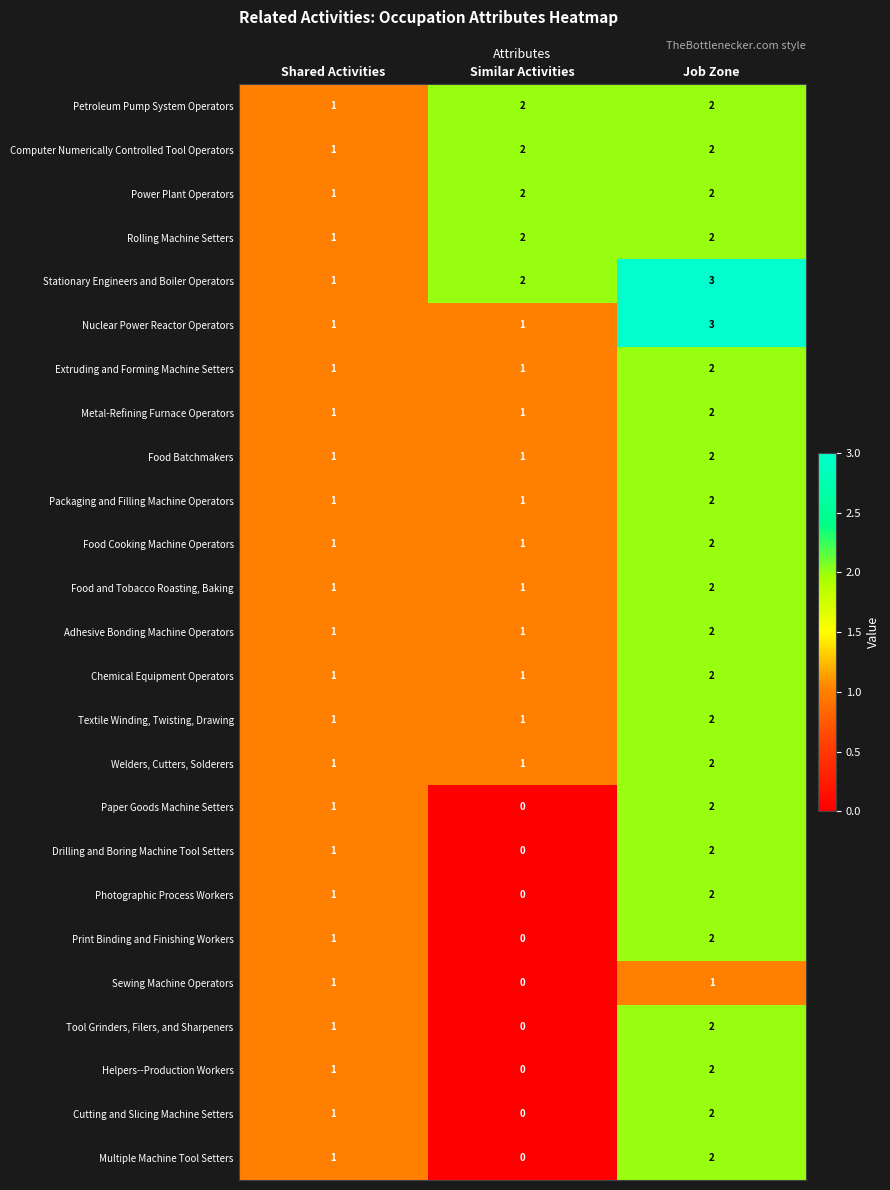

Which series has the largest total across all categories?

Stationary Engineers and Boiler Operators